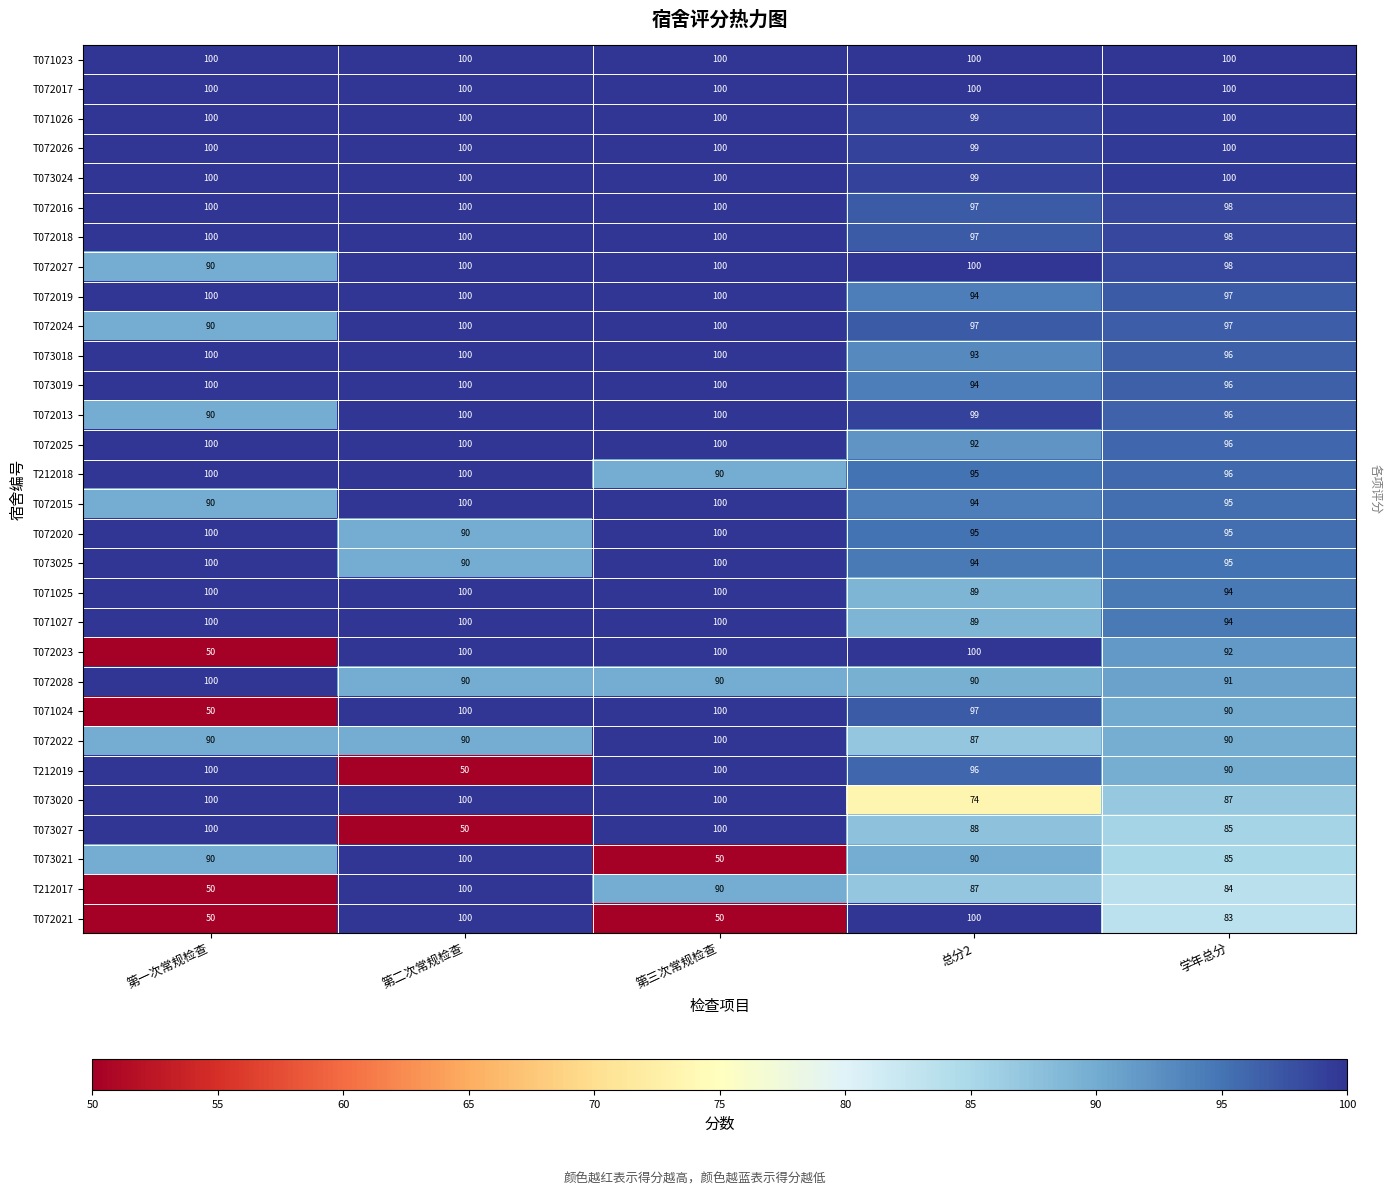

What is the total value across all series at 第三次常规检查?

2870